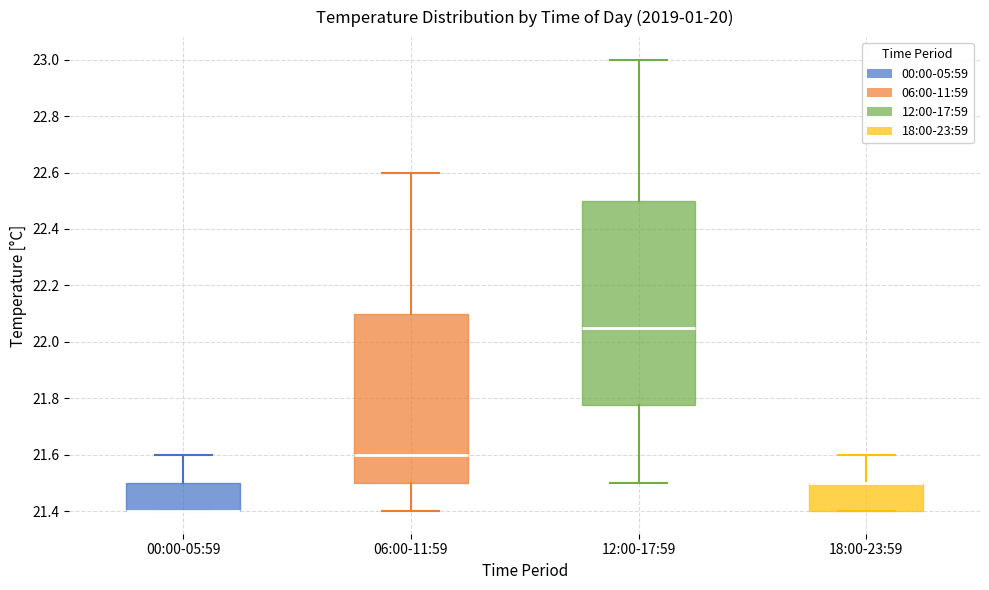

Which box is the tallest, from its lower edge to its upper edge?

12:00-17:59